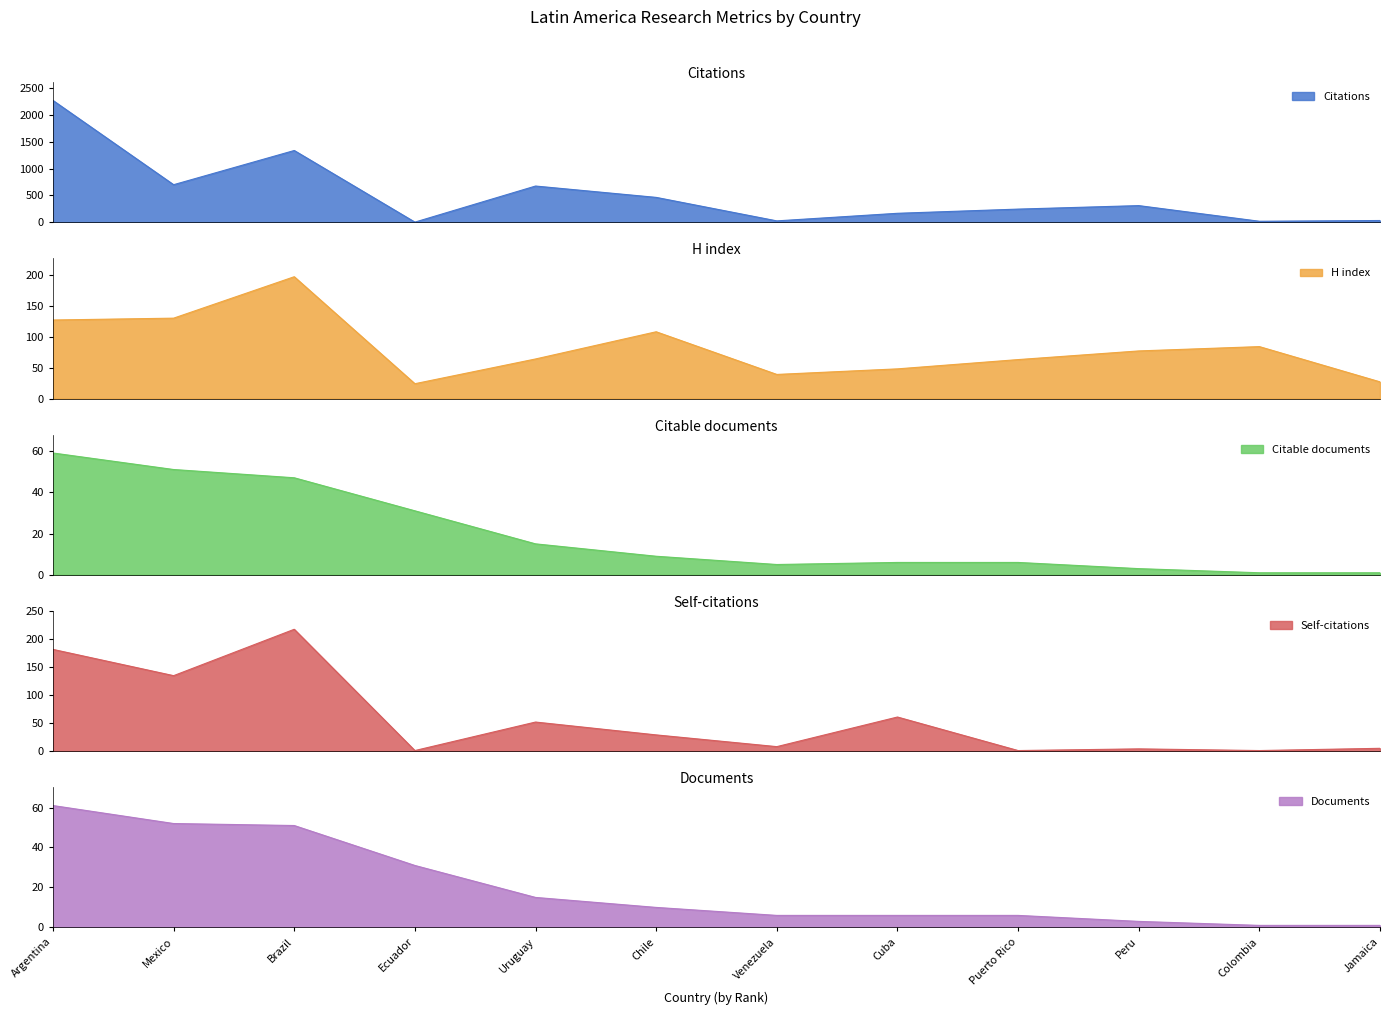

What is the maximum value for Citations?

2266